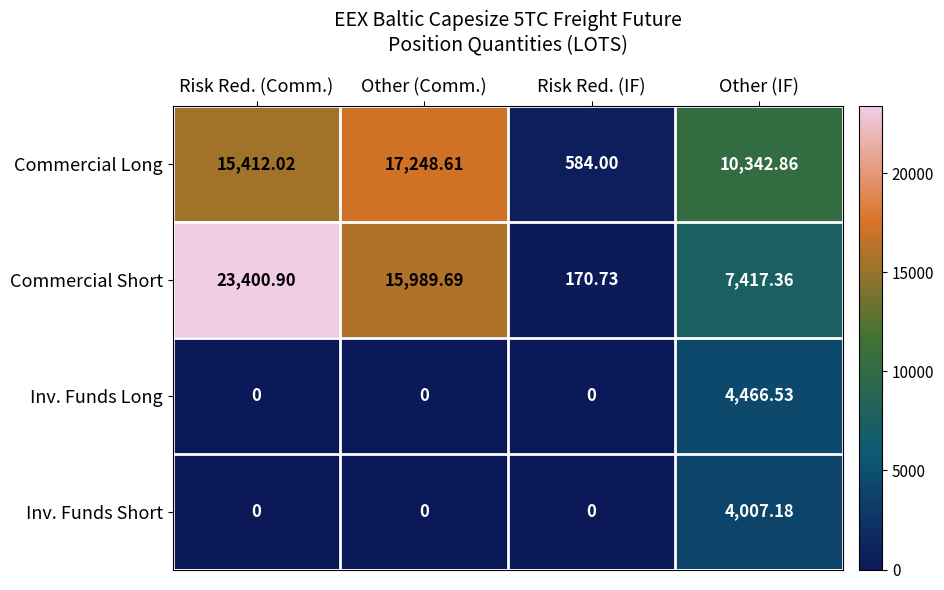

At which label does Commercial Long first exceed 15412?

Risk Red. (Comm.)